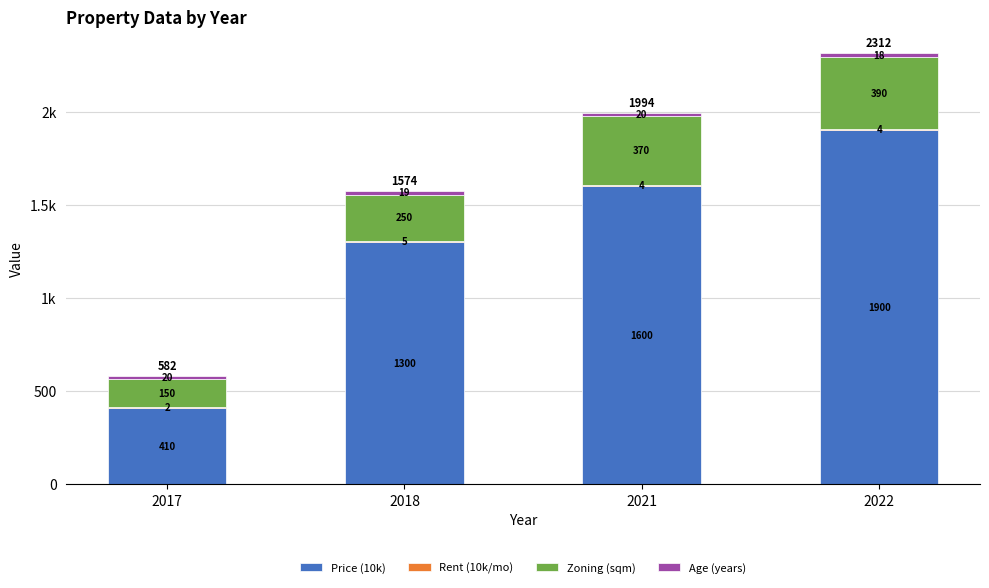

Does the chart contain stacked bars?

Yes